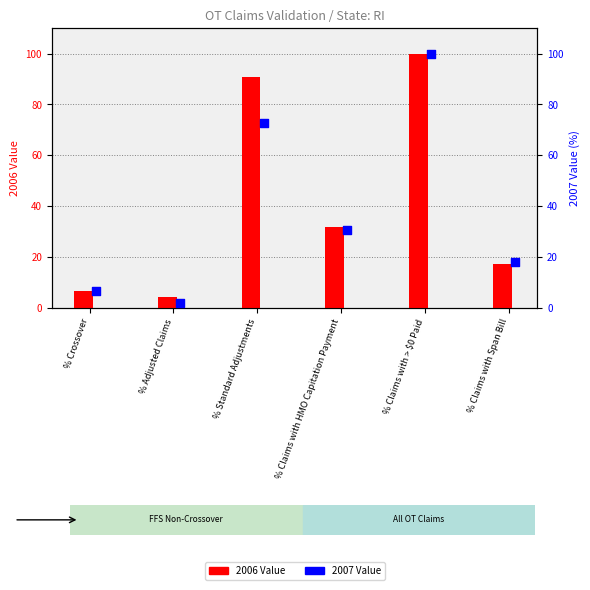

At how many categories does at least one series exceed 54?

2